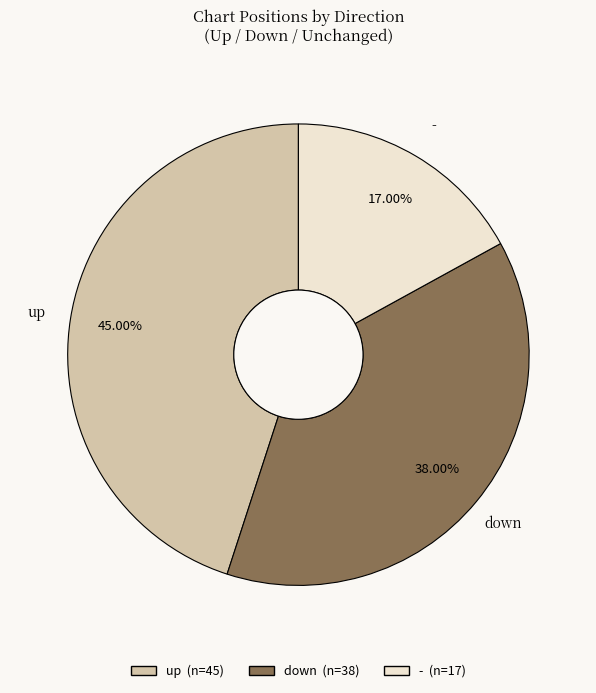

Does any single category account for the majority?

No